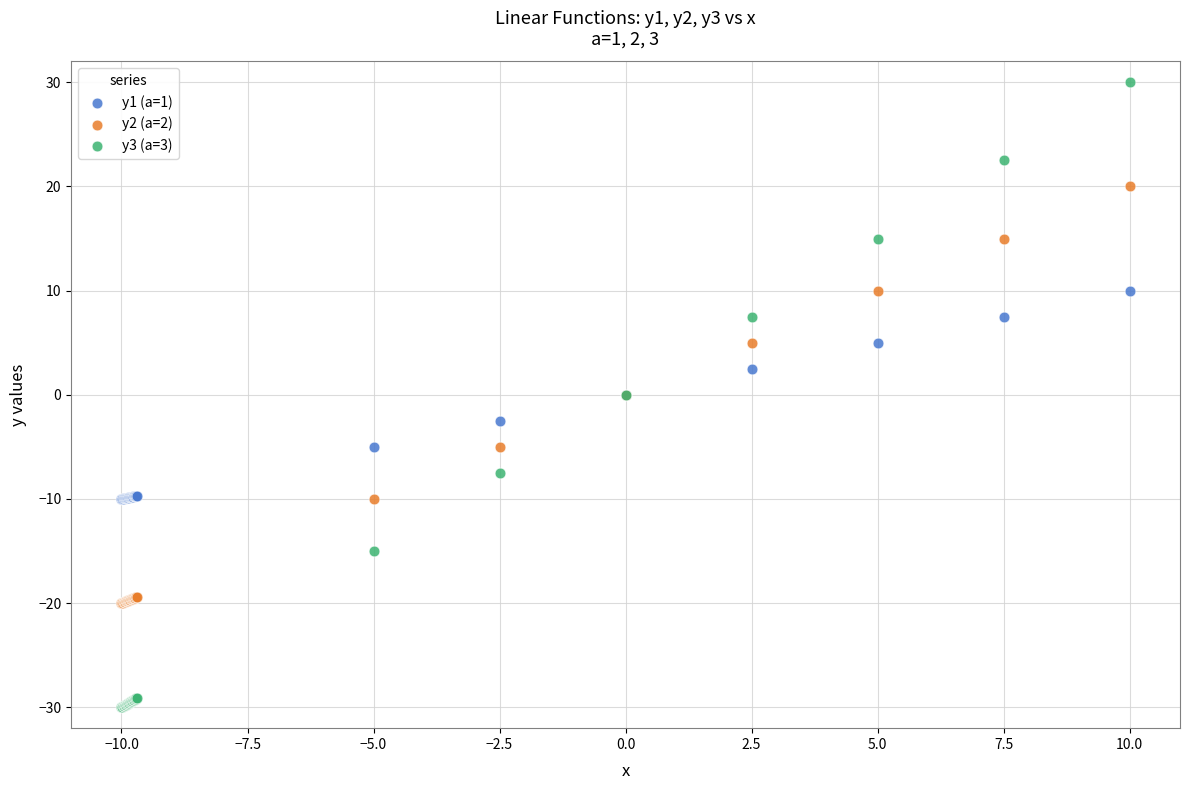

Which series contains the highest Y value?

y3 (a=3)